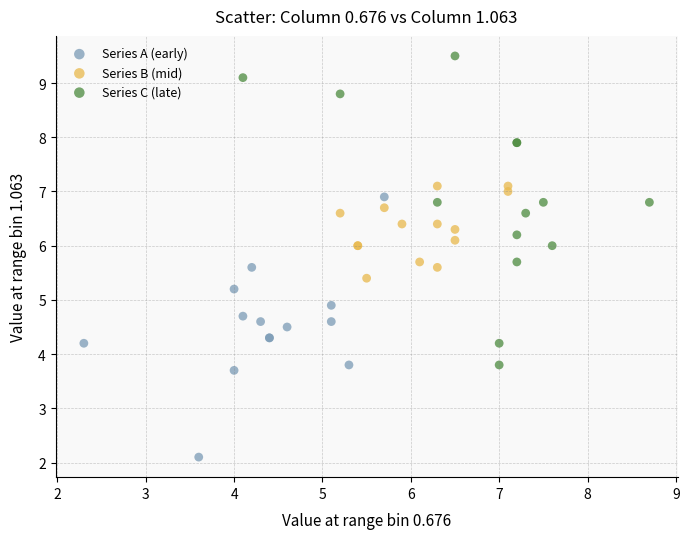

Which series has the largest Y range (max minus min)?

Series C (late)